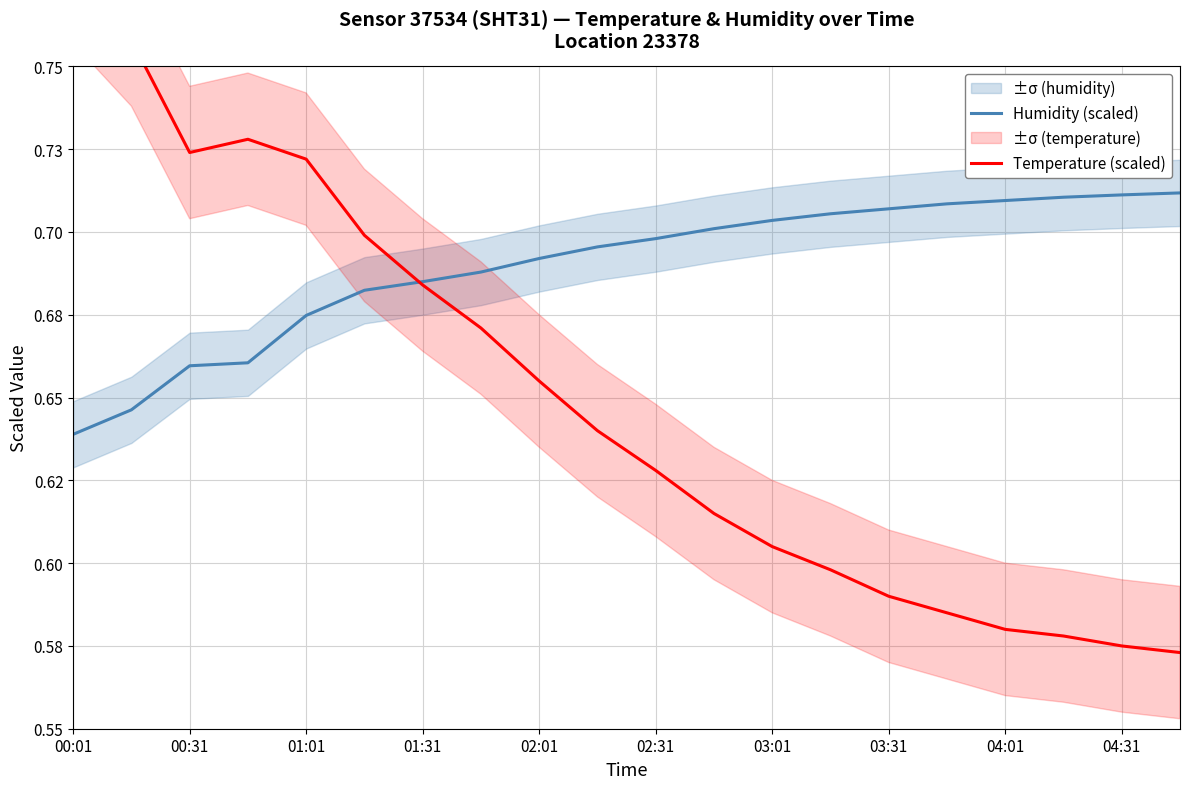

Is the value of Humidity (scaled) at 02:01 greater than the value of Temperature (scaled) at 04:31?

Yes